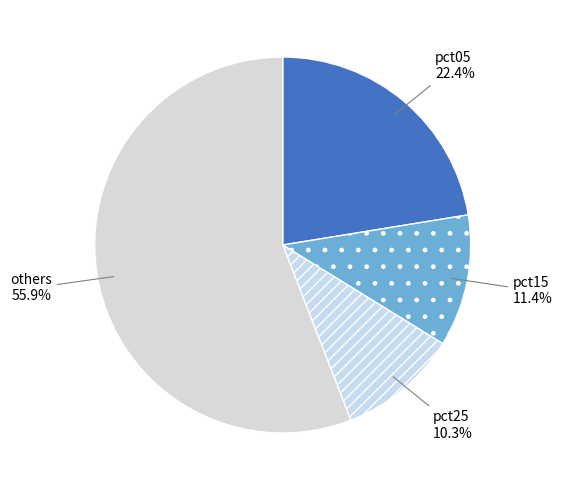

How many slices are in this pie chart?

4